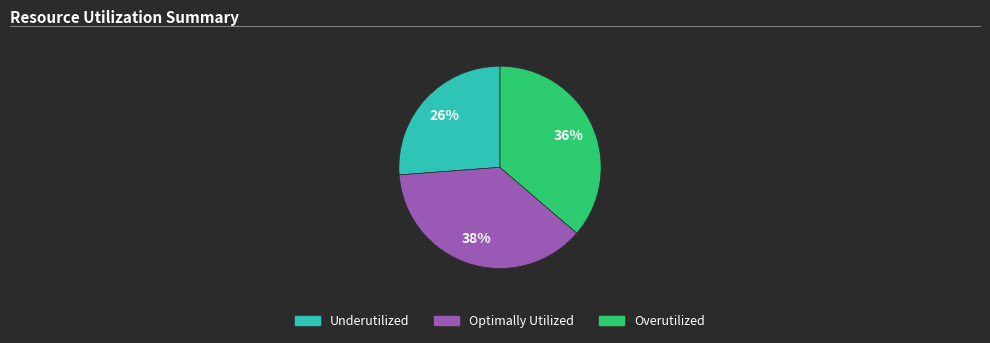

Is there a majority slice in this chart?

No